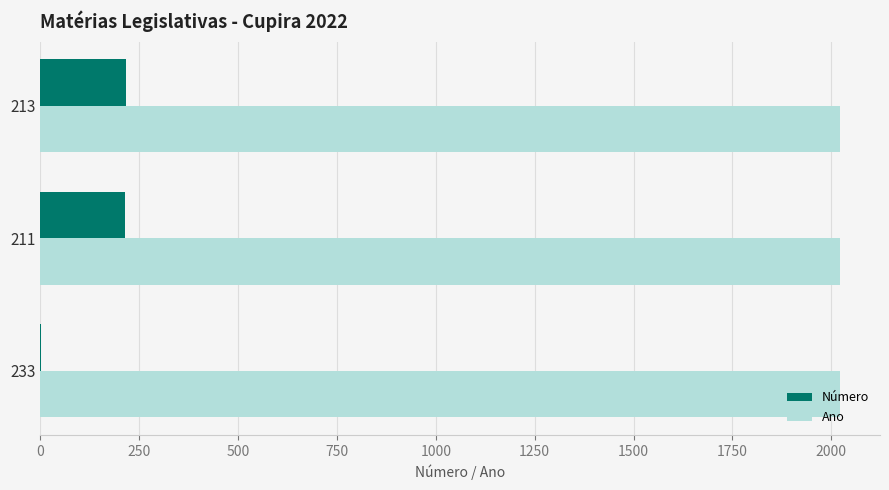

Which series changed the most between 233 and 211?

Número